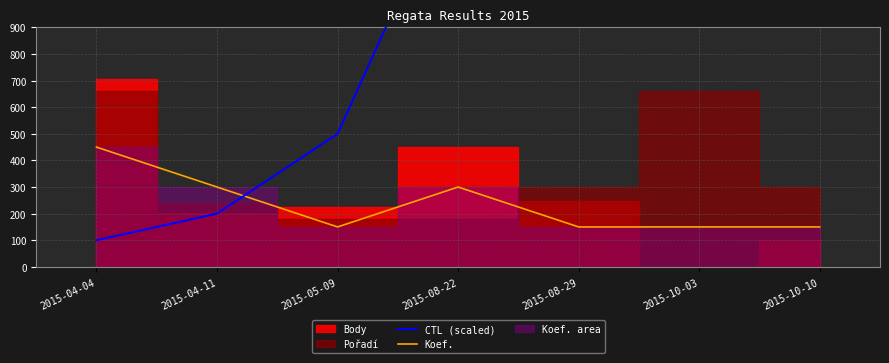

Reading left to right, list all the values displayed in this chart.

CTL (scaled): 100	200	500	1500	1600	1700	1800
Koef.: 450	300	150	300	150	150	150